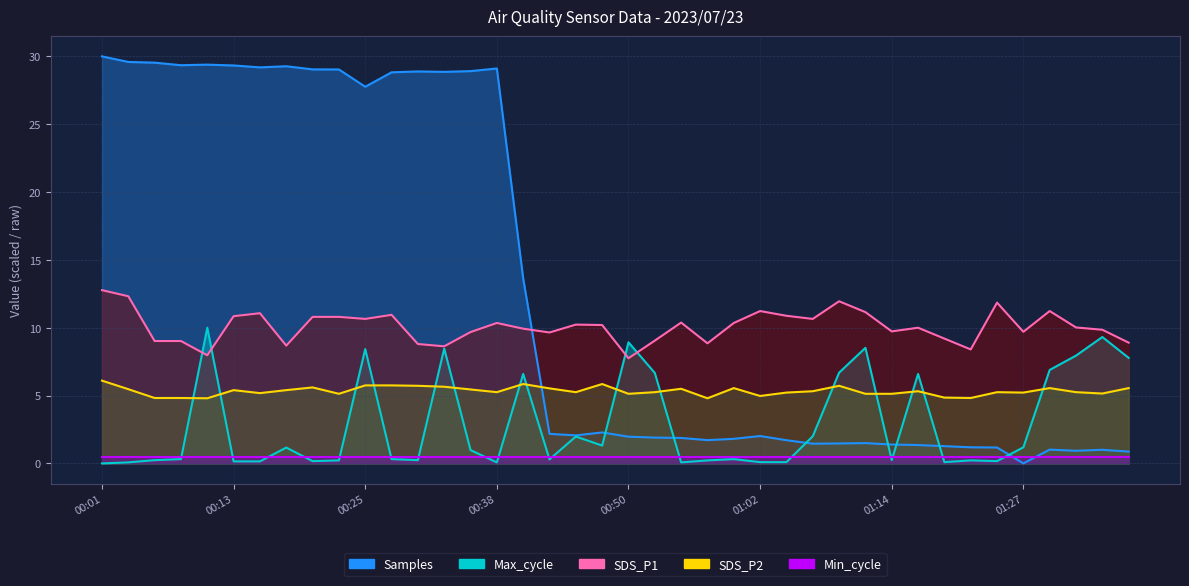

What is the difference between the maximum and minimum values in the SDS_P2 series?

1.3